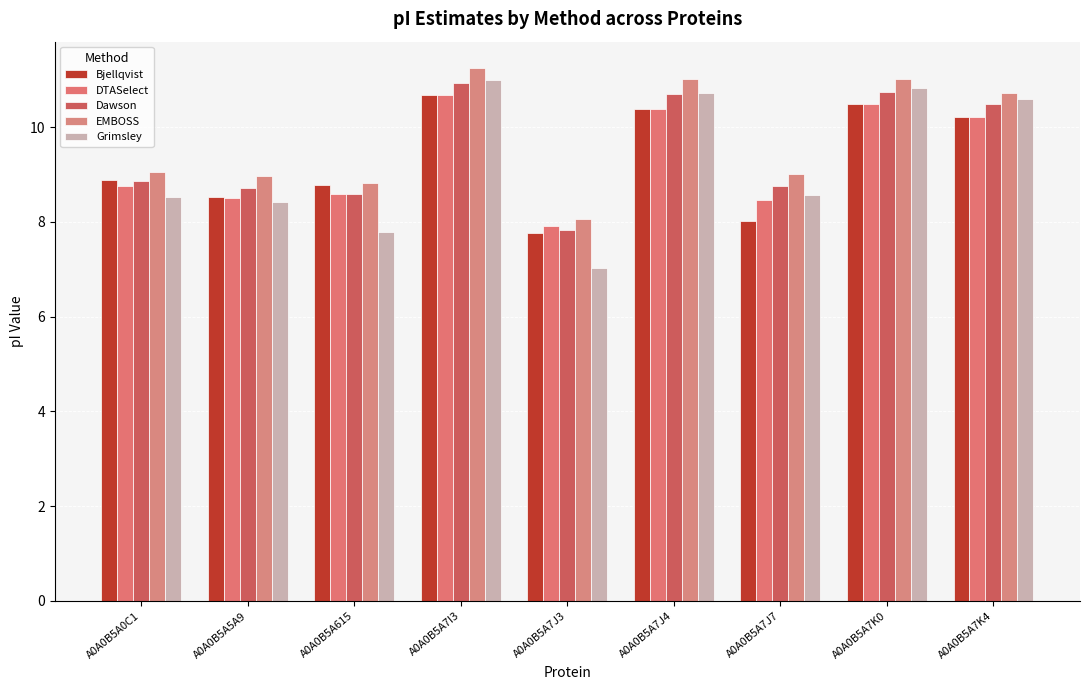

Is it true that Grimsley equals 18.2 at A0A0B5A7K4?

False